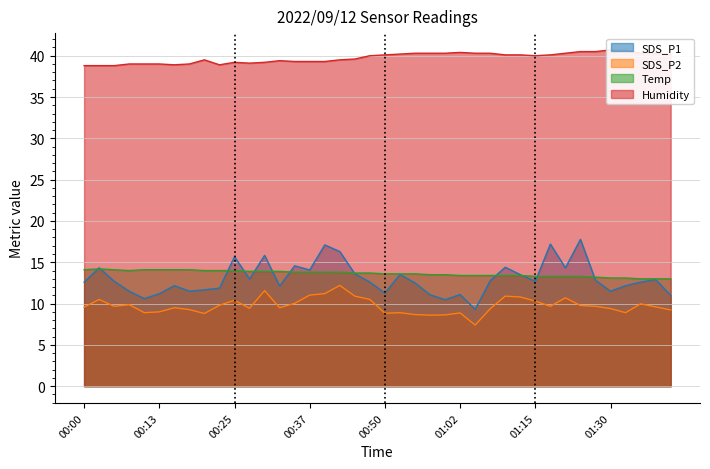

True or false: SDS_P2 and Temp intersect in this chart.

False